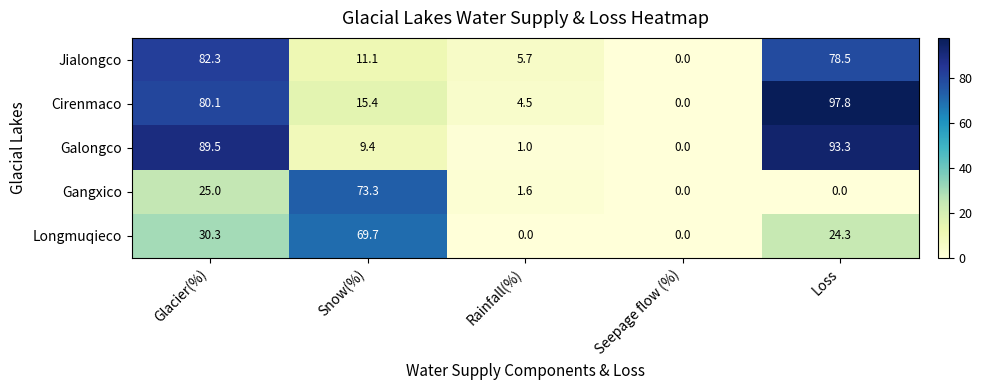

The value of Galongco at Snow(%) is 9.4. True or false?

True